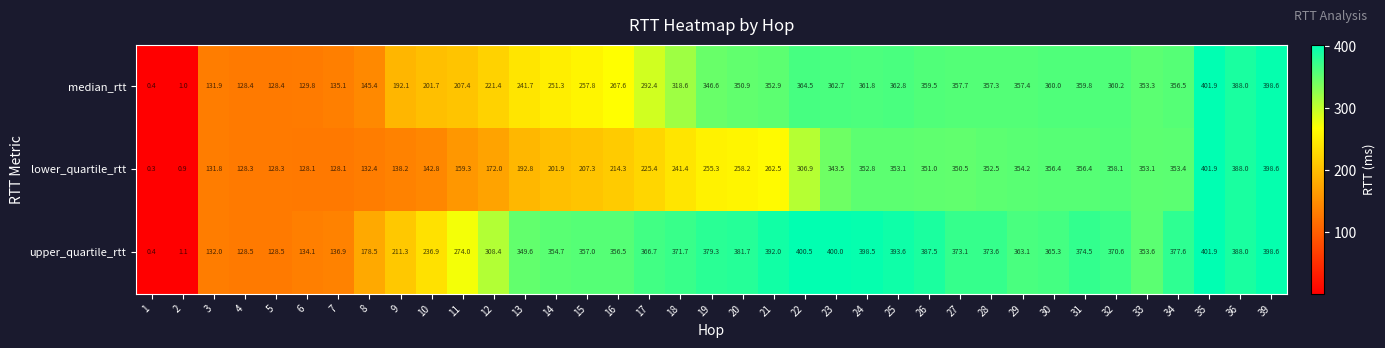

Where does the lower_quartile_rtt series first go above 255?

19